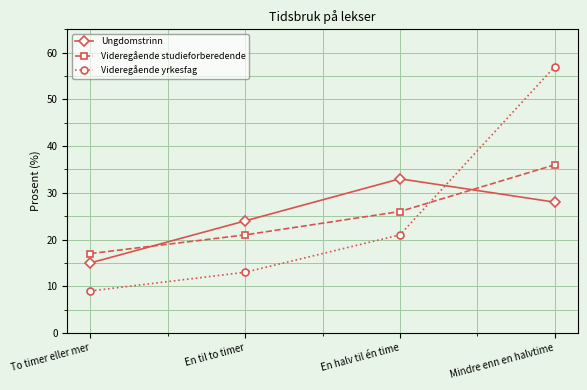

What is the label of the 1st point from the right?

Mindre enn en halvtime